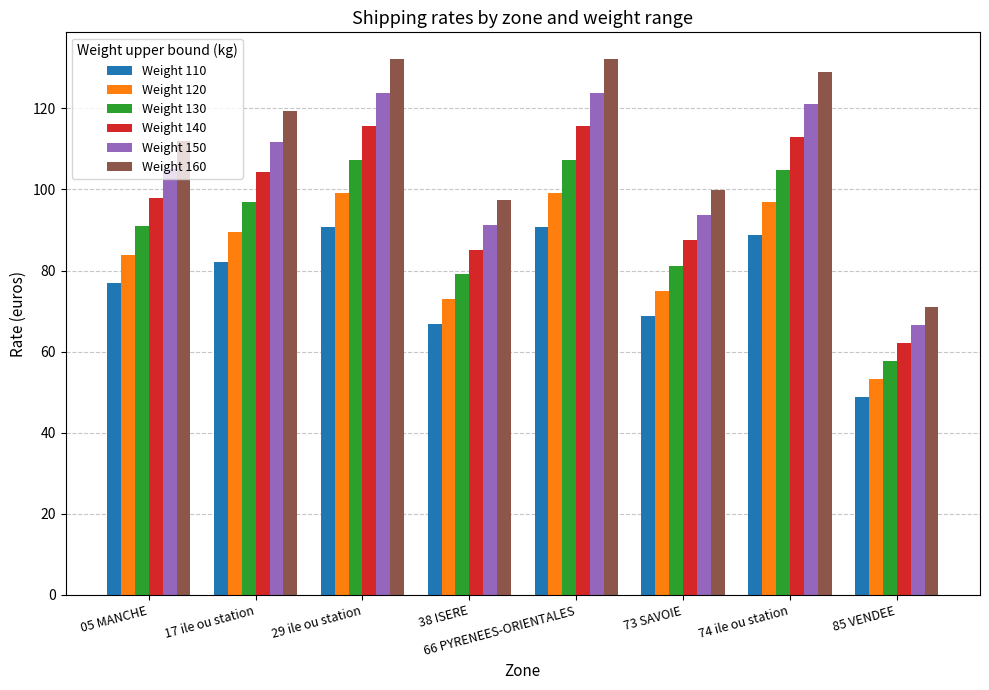

Which series has the largest total across all categories?

Weight 160